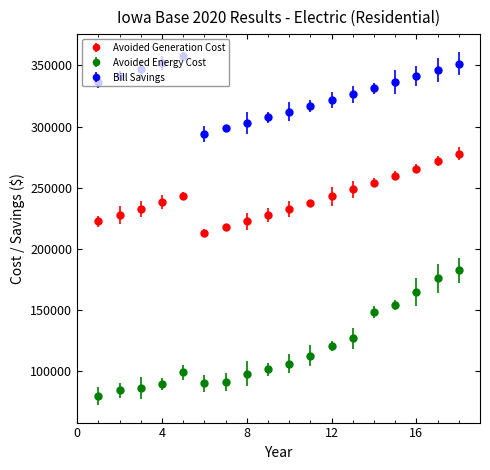

Which series has the largest total across all categories?

Bill Savings